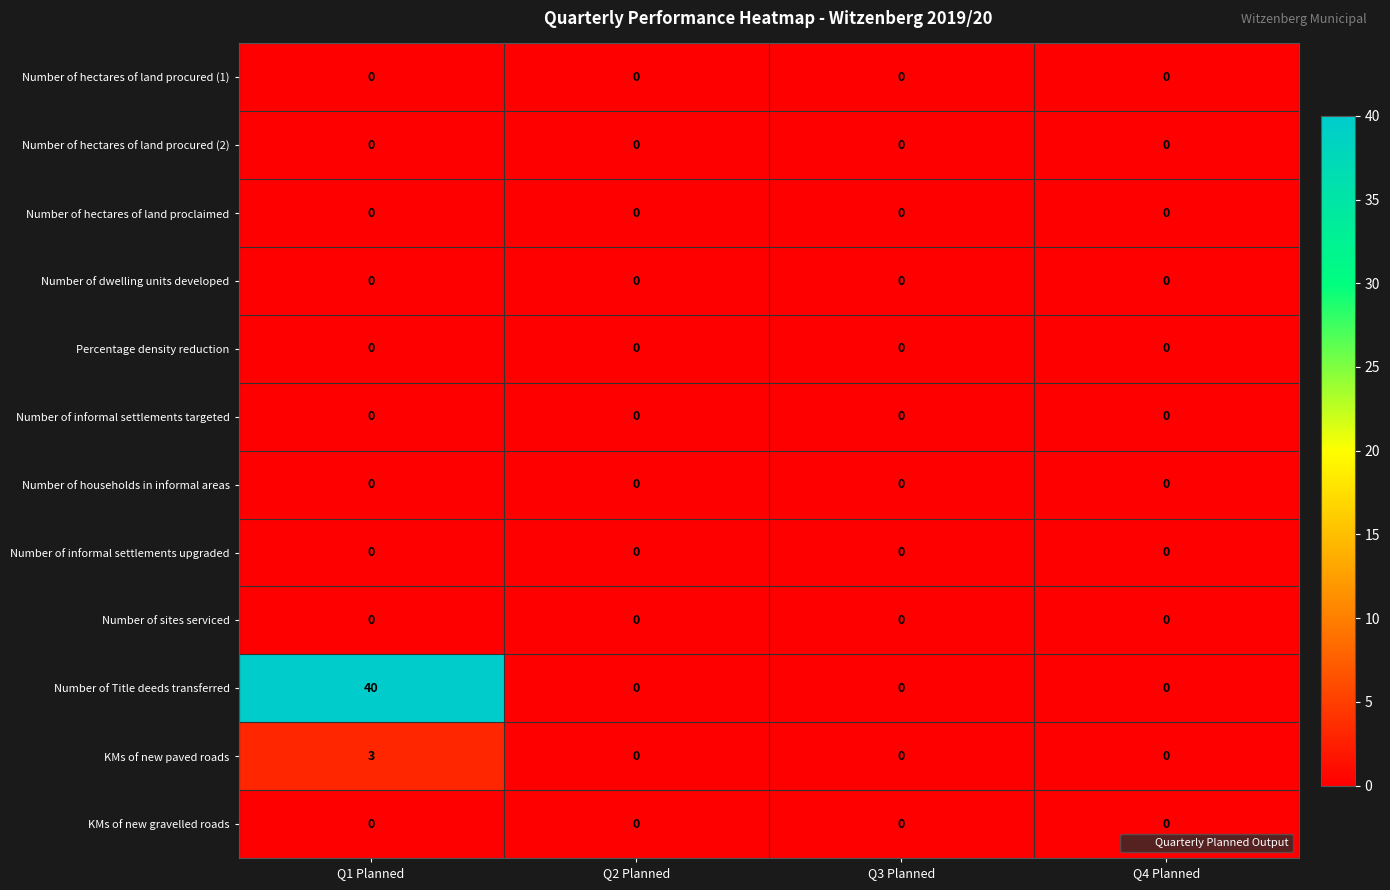

What is the spread (max minus min) of values at Q1 Planned?

40